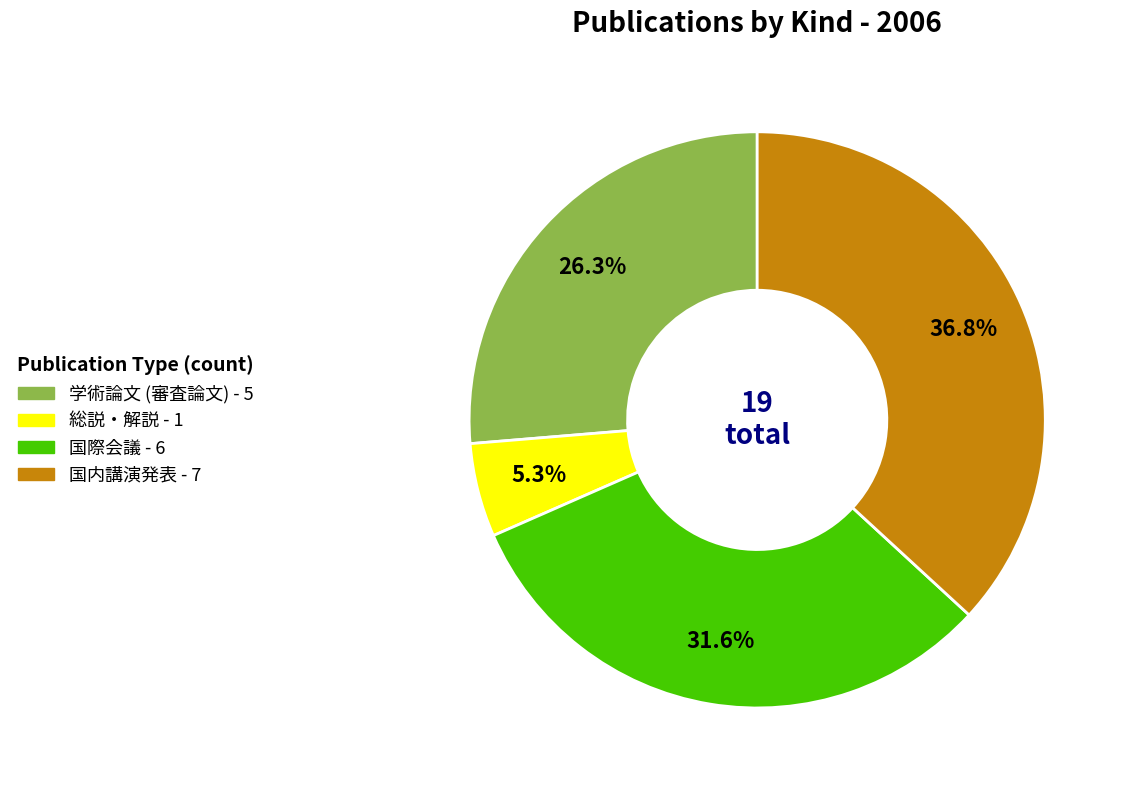

To the nearest percent, what percentage of the pie is 国内講演発表?

37%